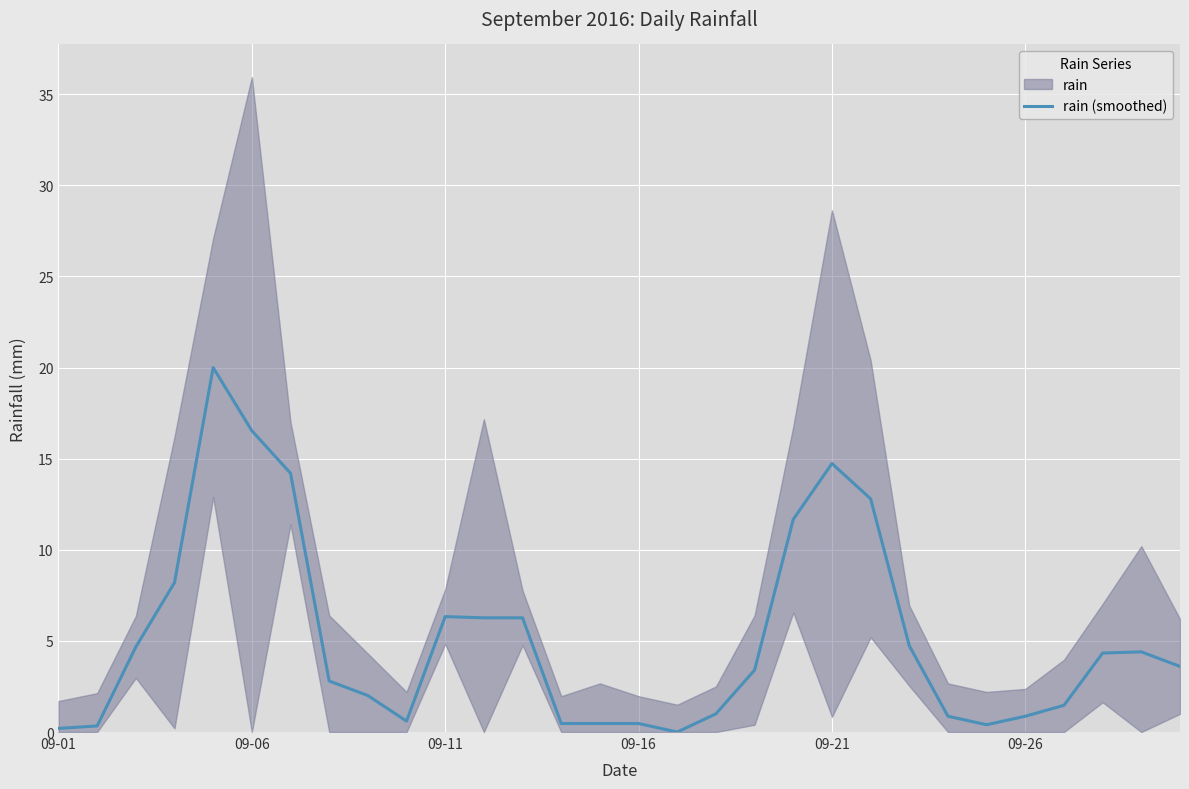

How many lines are shown in the chart?

1